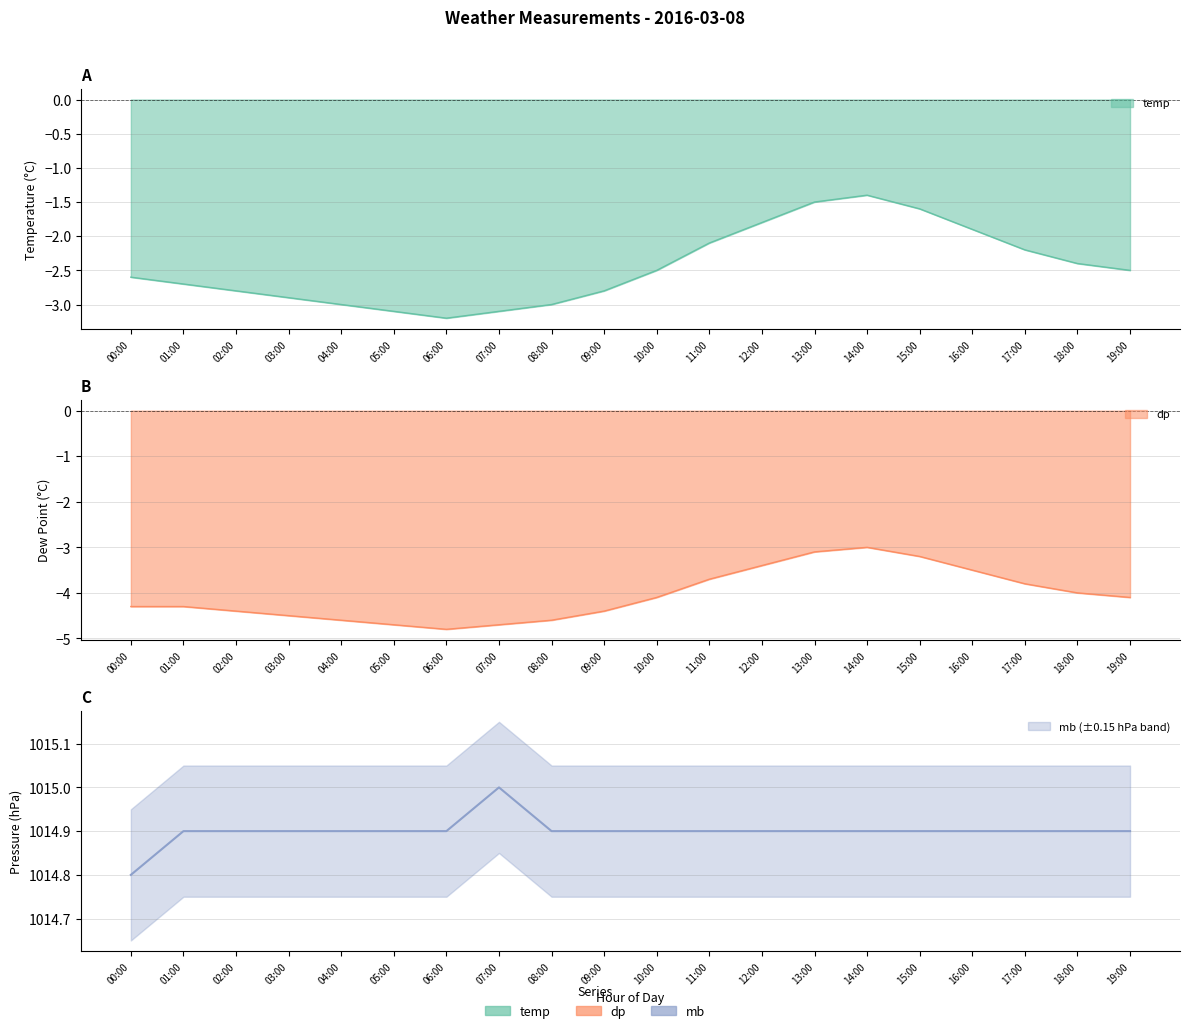

What are all the series names shown in the legend?

temp, dp, mb